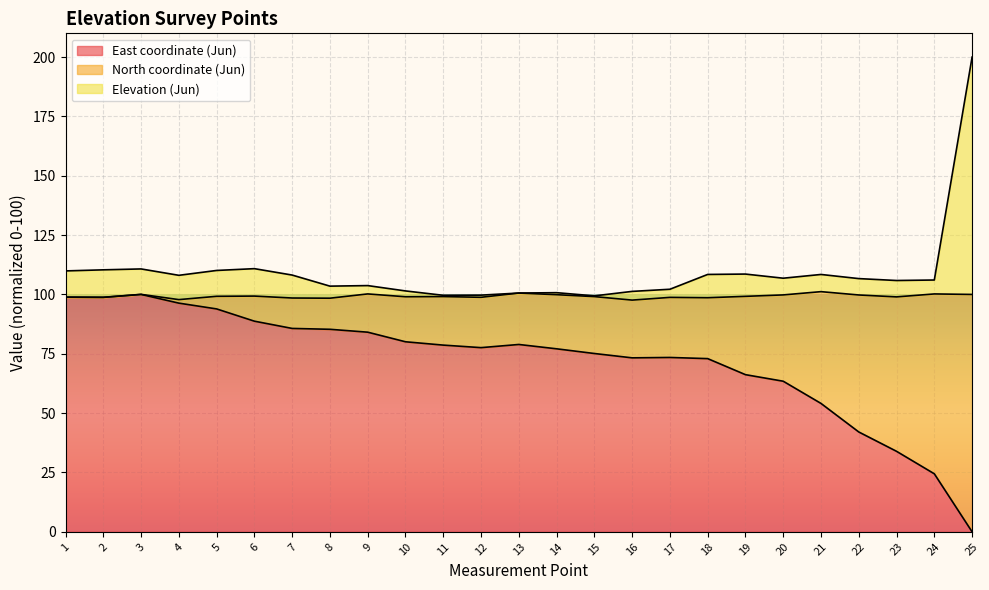

True or false: Elevation (Jun) and East coordinate (Jun) cross at least once.

False